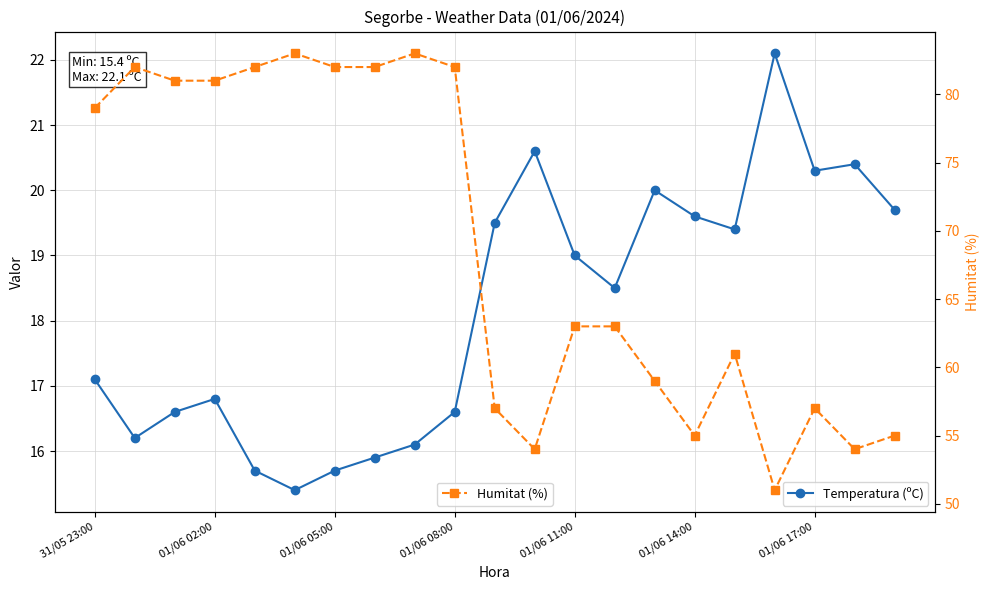

True or false: Humitat (%) and Temperatura (ºC) cross at least once.

False